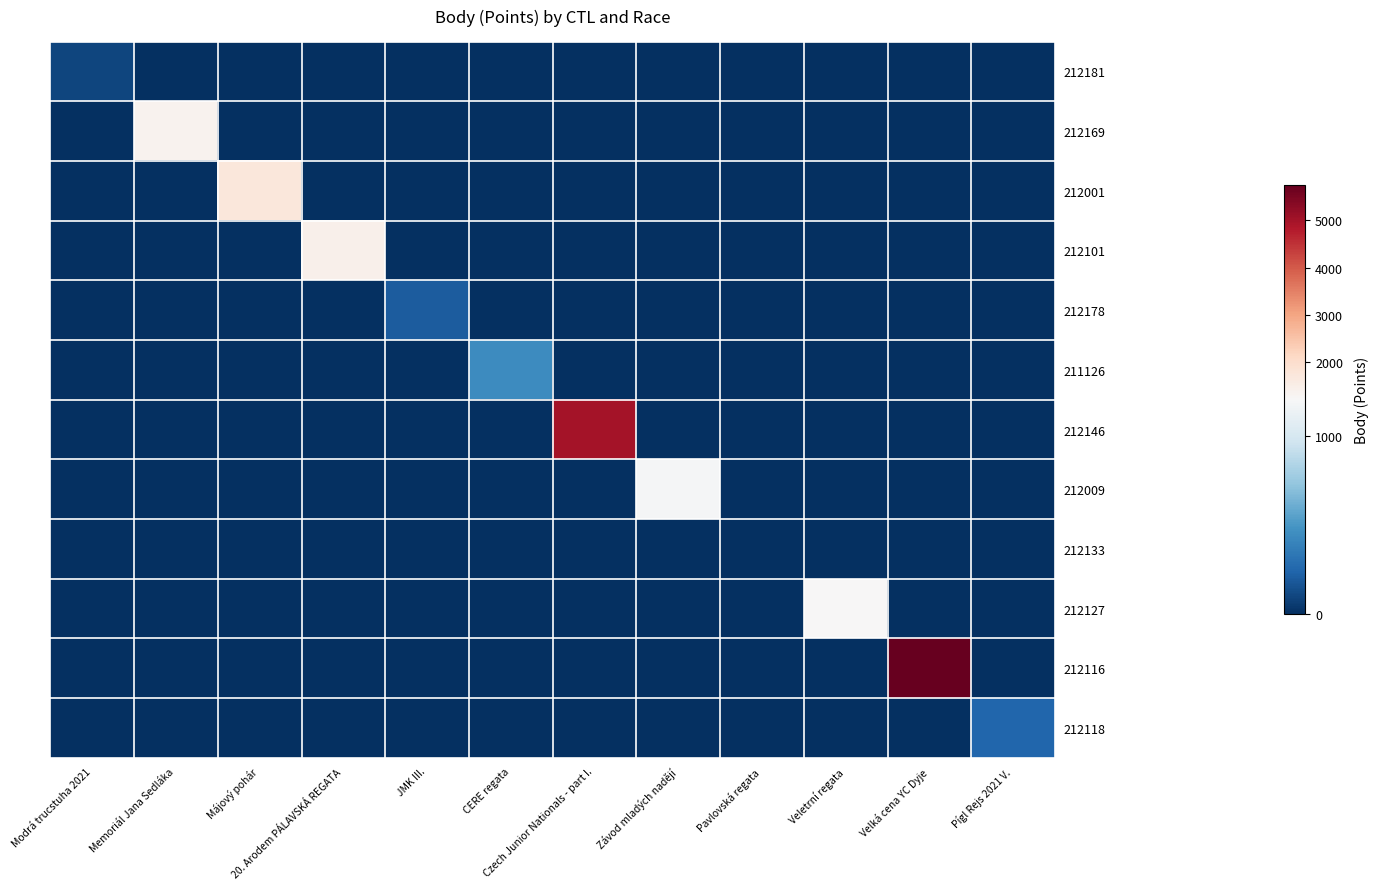

What is the maximum value shown in the chart?

5748